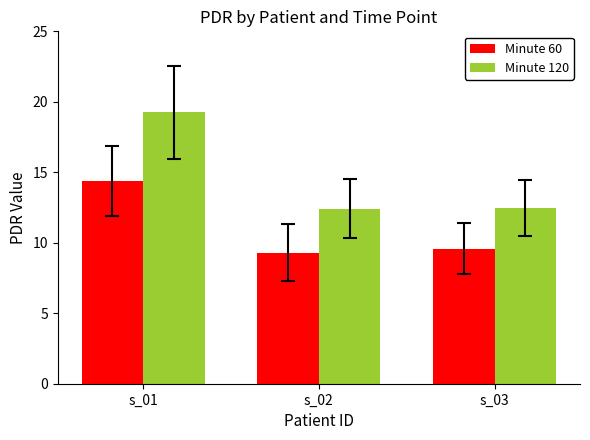

The Minute 120 series shows 19.3 at s_01. True or false?

True